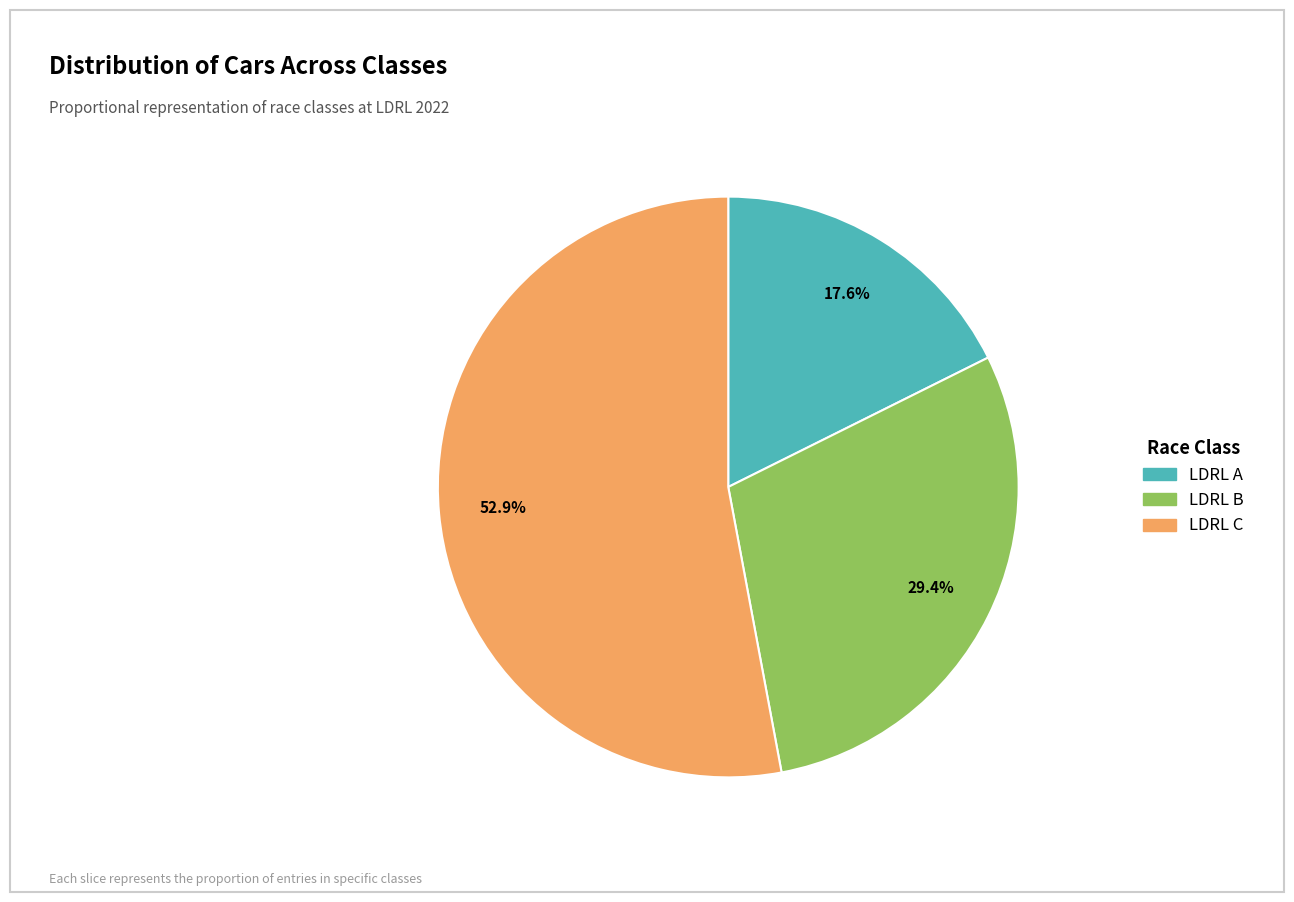

Which has a higher value, LDRL B or LDRL C?

LDRL C